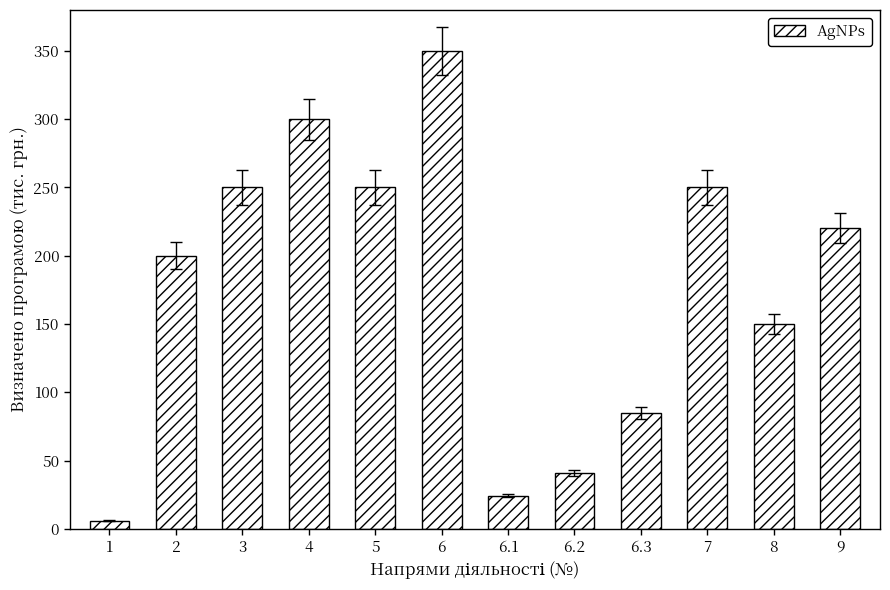

What is the maximum value shown in the chart?

350.0